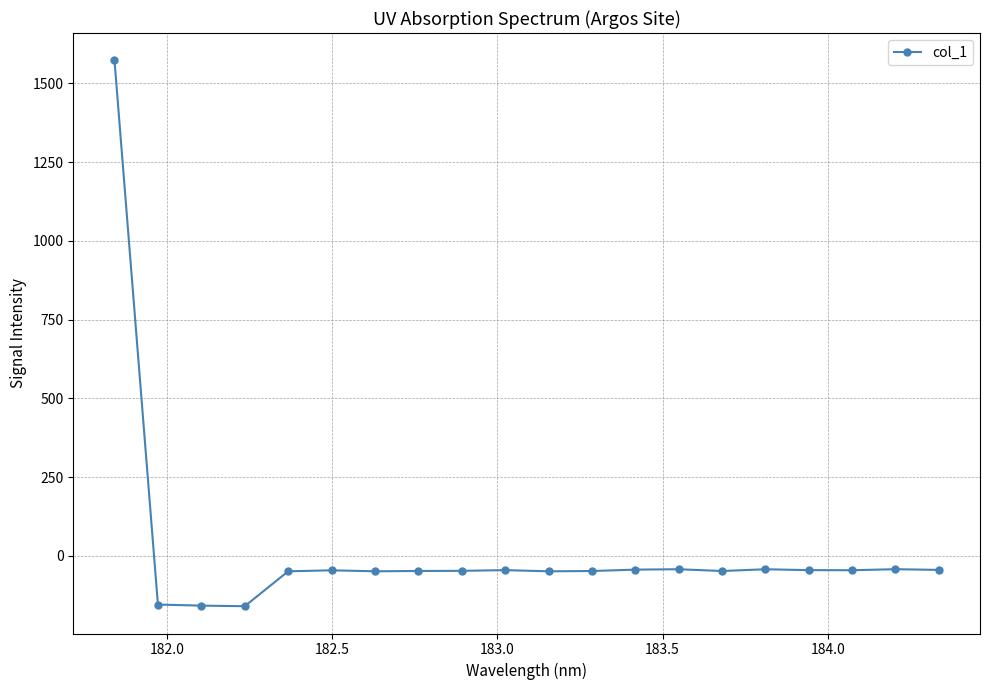

What is the value of the 20th point from the left?

-44.1